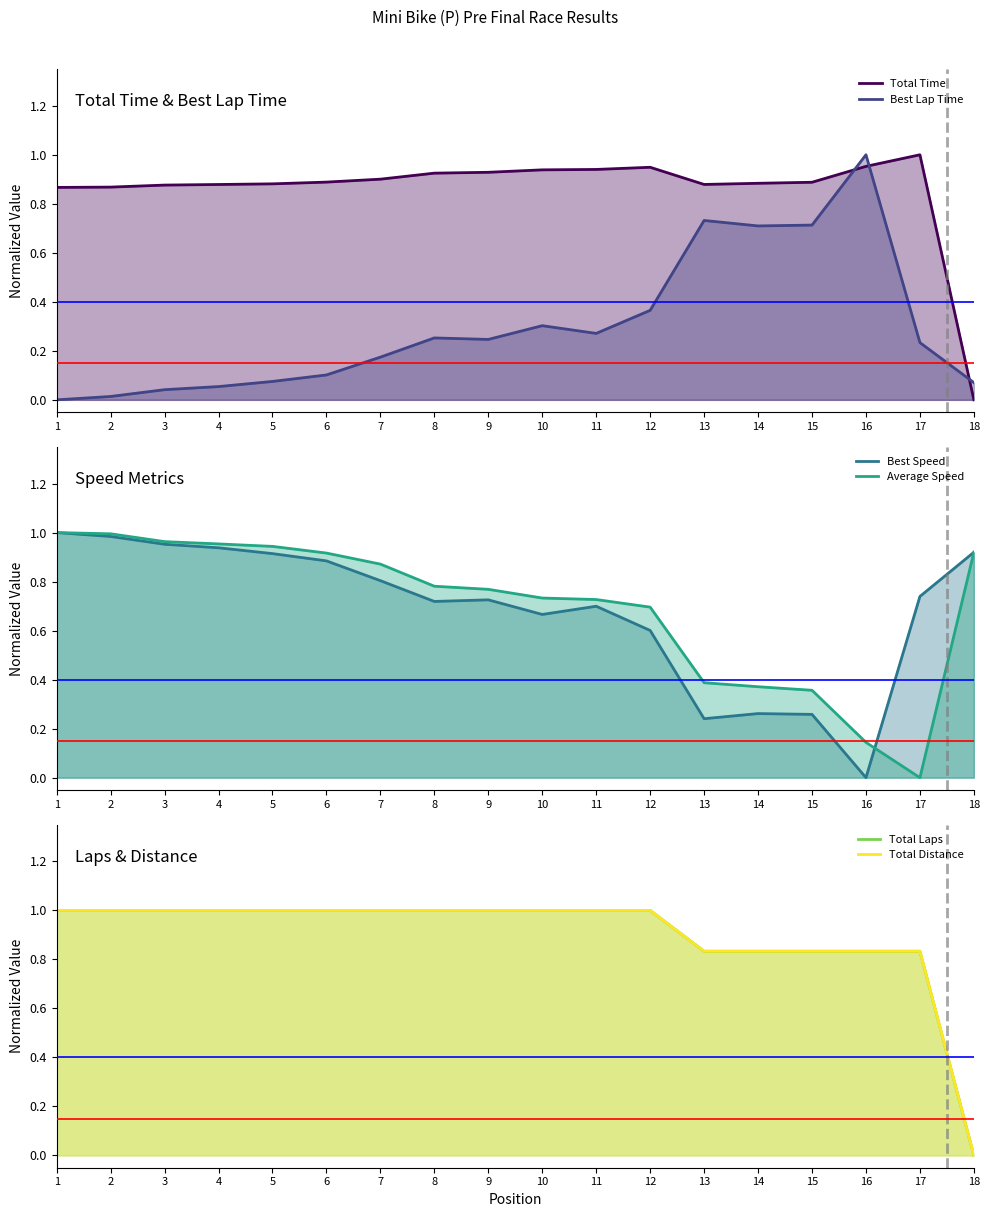

The value of Total Laps at 7 is 1.4. True or false?

False